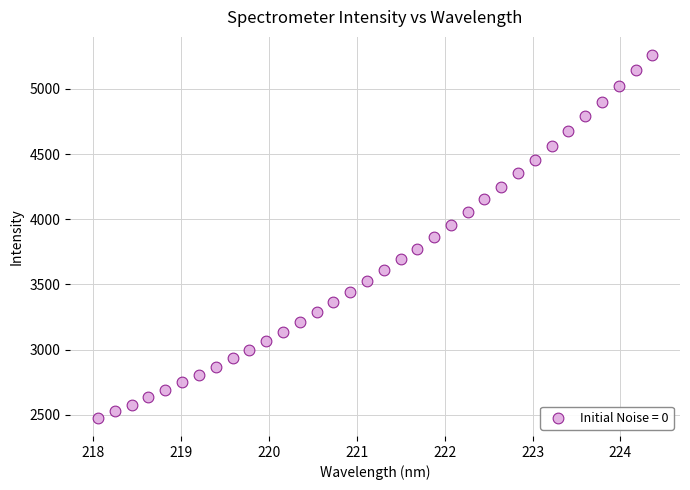

What is the range of Y values (max minus min)?

2783.7